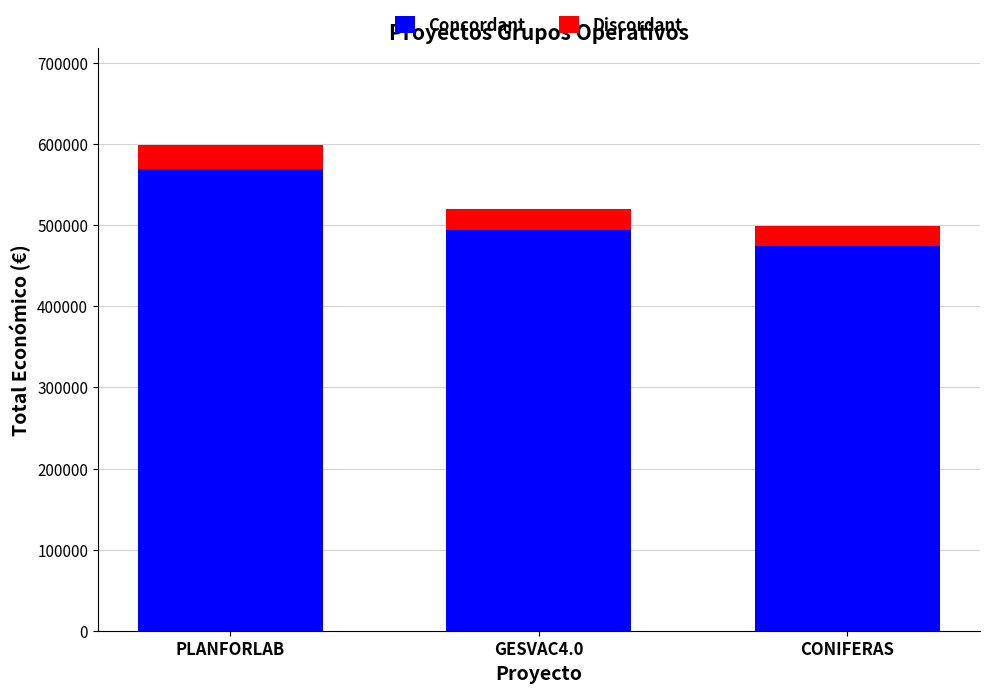

The value of Concordant at PLANFORLAB is 569177.3. True or false?

True